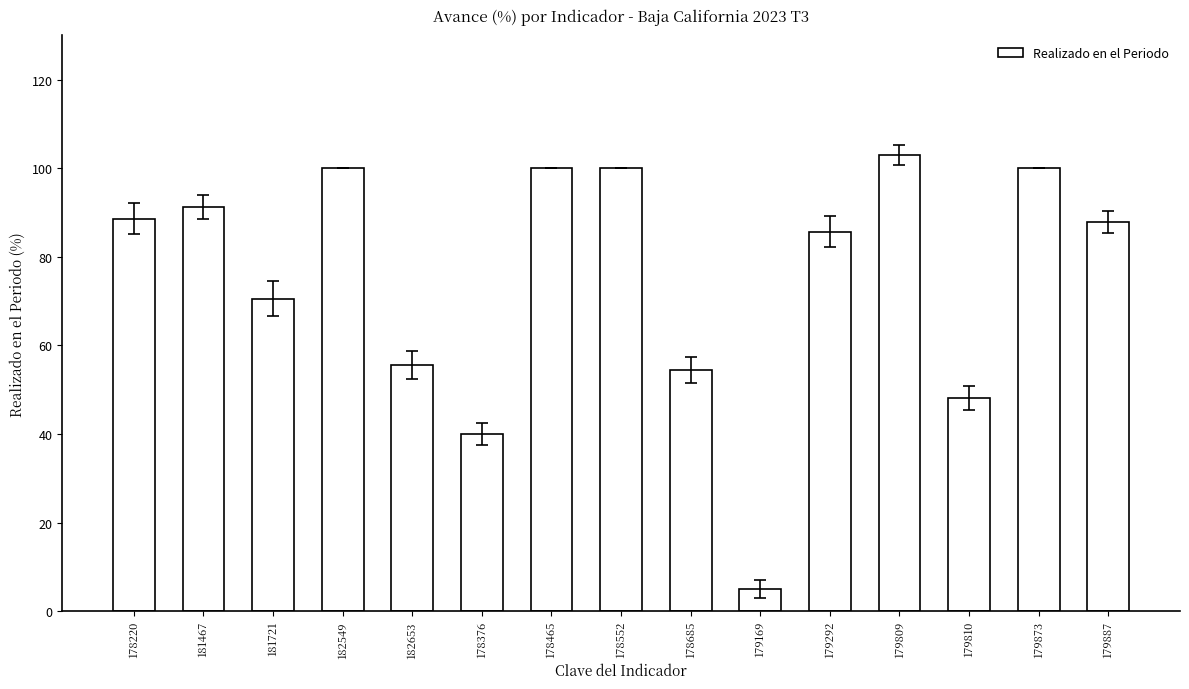

How many bars are there in total?

15